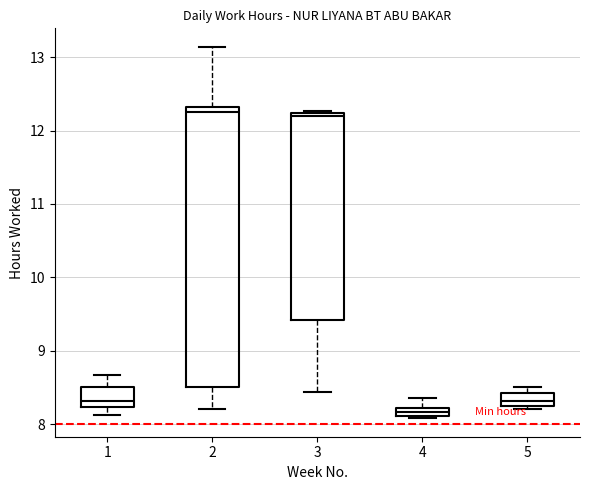

Where is the lower edge of the box at x = 5 on the y-axis? The values are not printed on the chart, so give them approximately, as read against the axis.

8.2